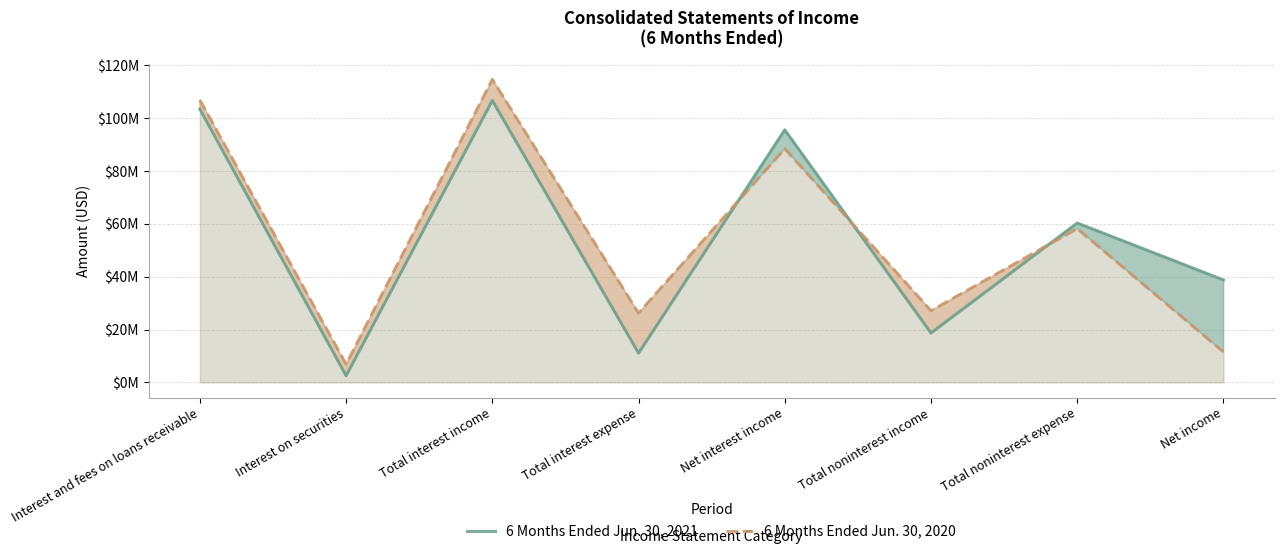

Reading left to right, extract all data points from this chart.

6 Months Ended Jun. 30, 2021: Interest and fees on loans receivable=103400000	Interest on securities=2544000	Total interest income=106664000	Total interest expense=11090000	Net interest income=95574000	Total noninterest income=18692000	Total noninterest expense=60316000	Net income=38781000
6 Months Ended Jun. 30, 2020: Interest and fees on loans receivable=106878000	Interest on securities=6880000	Total interest income=114661000	Total interest expense=26244000	Net interest income=88417000	Total noninterest income=27154000	Total noninterest expense=58206000	Net income=11526000